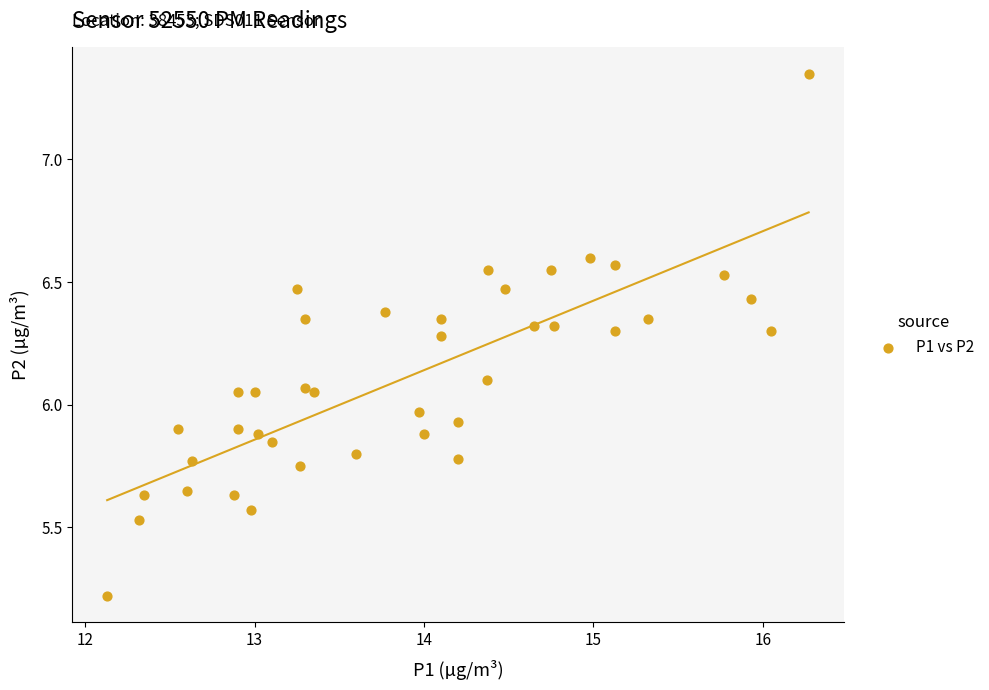

What is the range of X values (max minus min)?

4.1